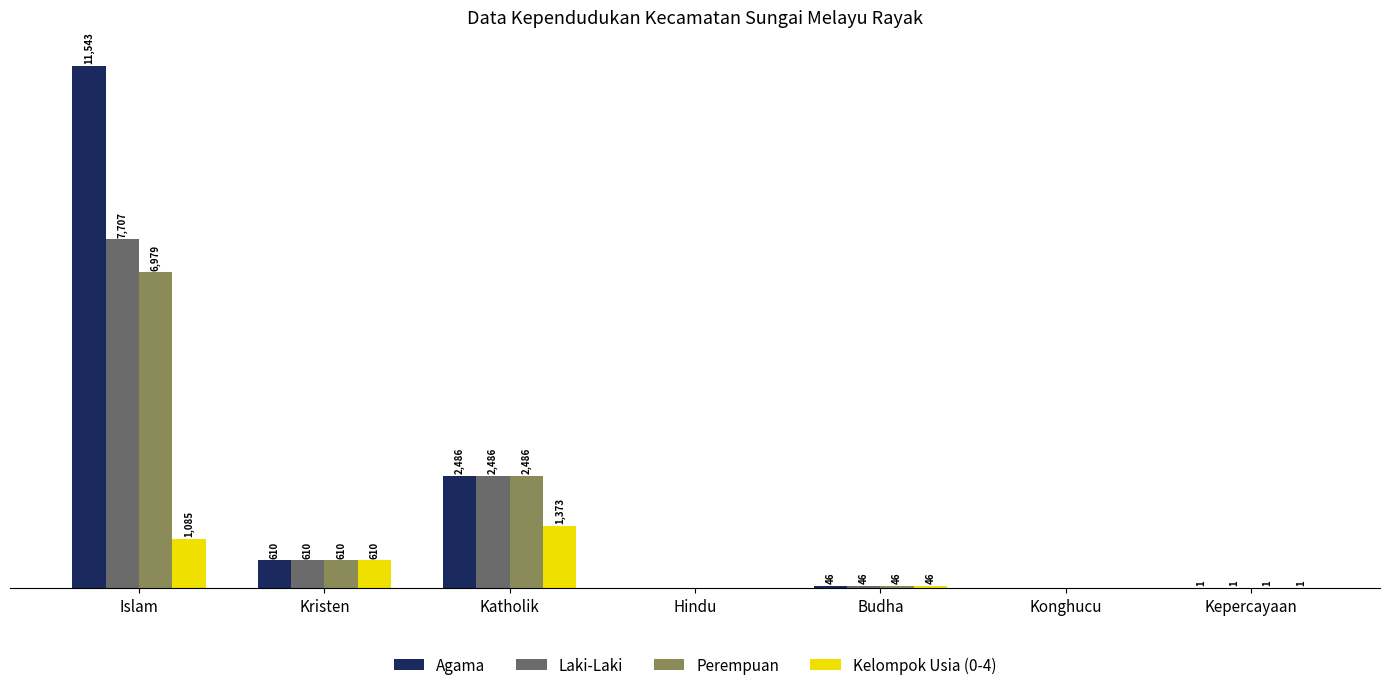

Which category has the highest value across all series?

Islam